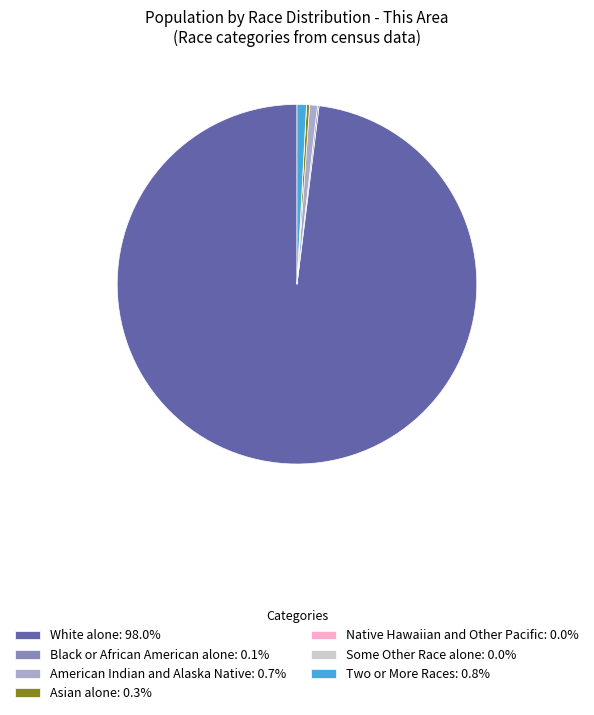

Does any single category account for the majority?

Yes